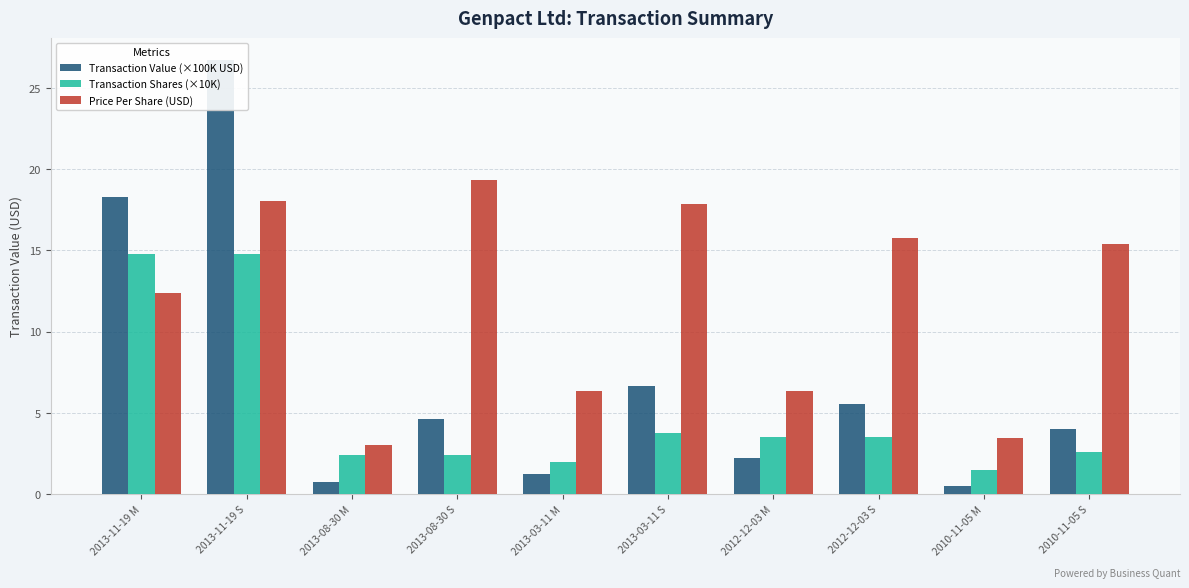

Which series has the largest total across all categories?

Price Per Share (USD)